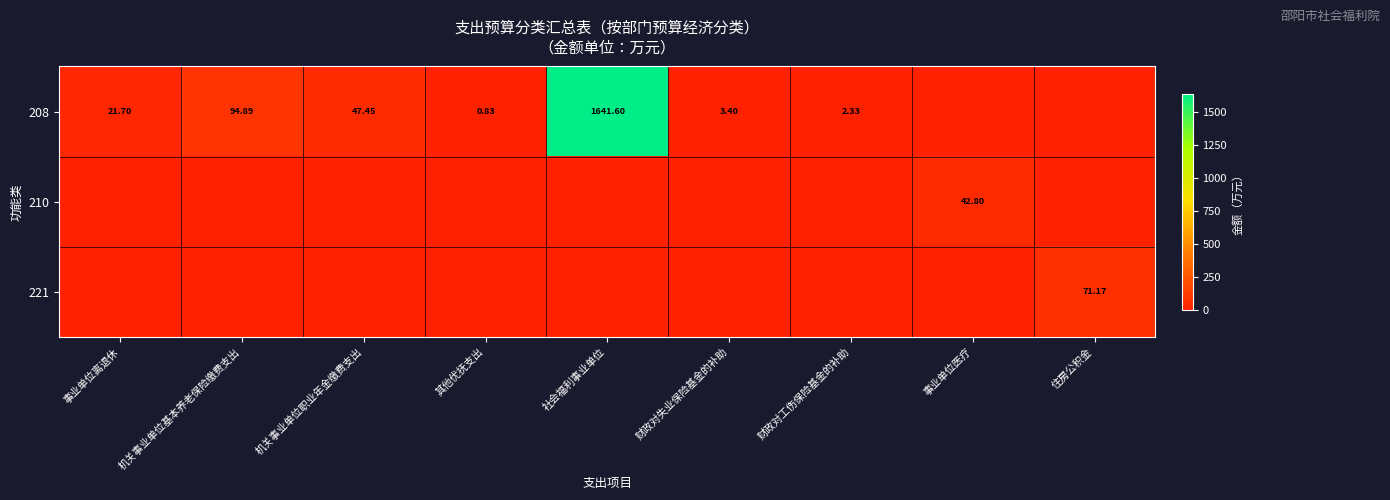

The value of 208 at 事业单位医疗 is -670.4. True or false?

False